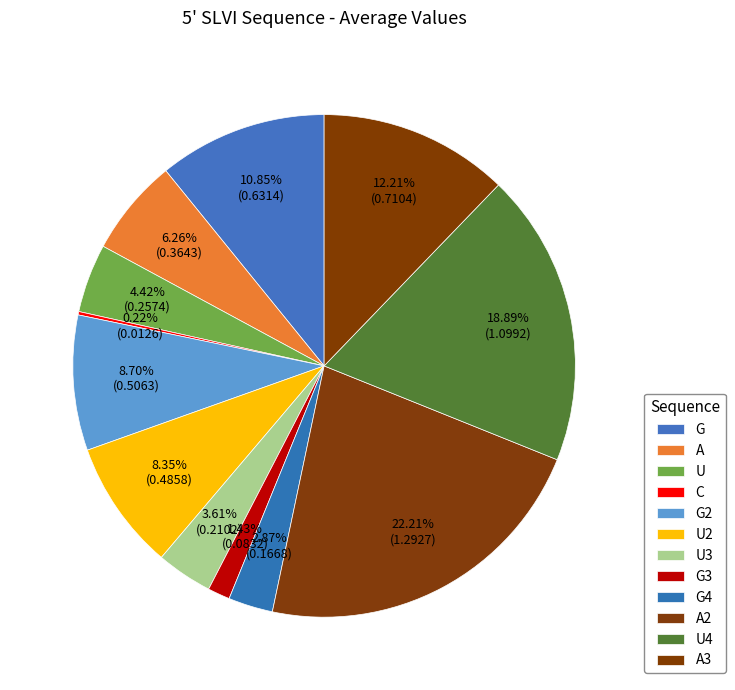

Is it true that A is 1% of the pie?

False